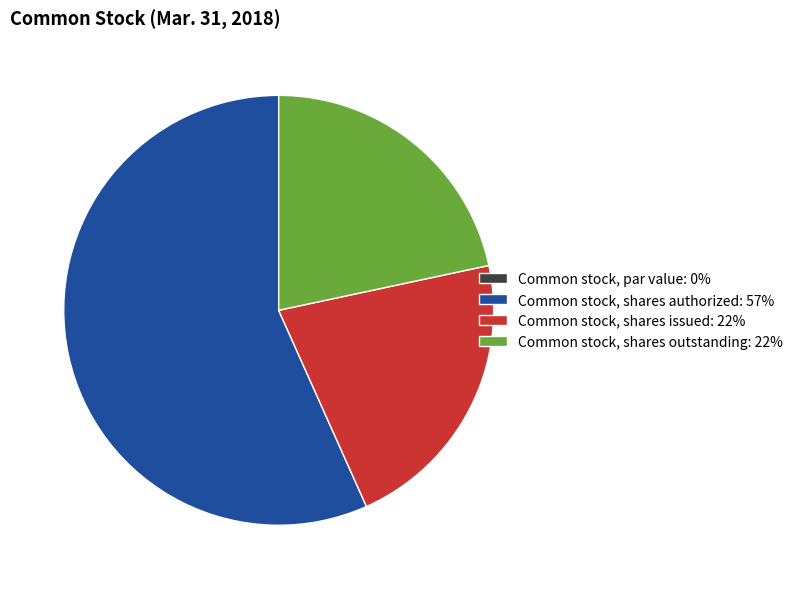

Which slice is the largest?

Common stock, shares authorized